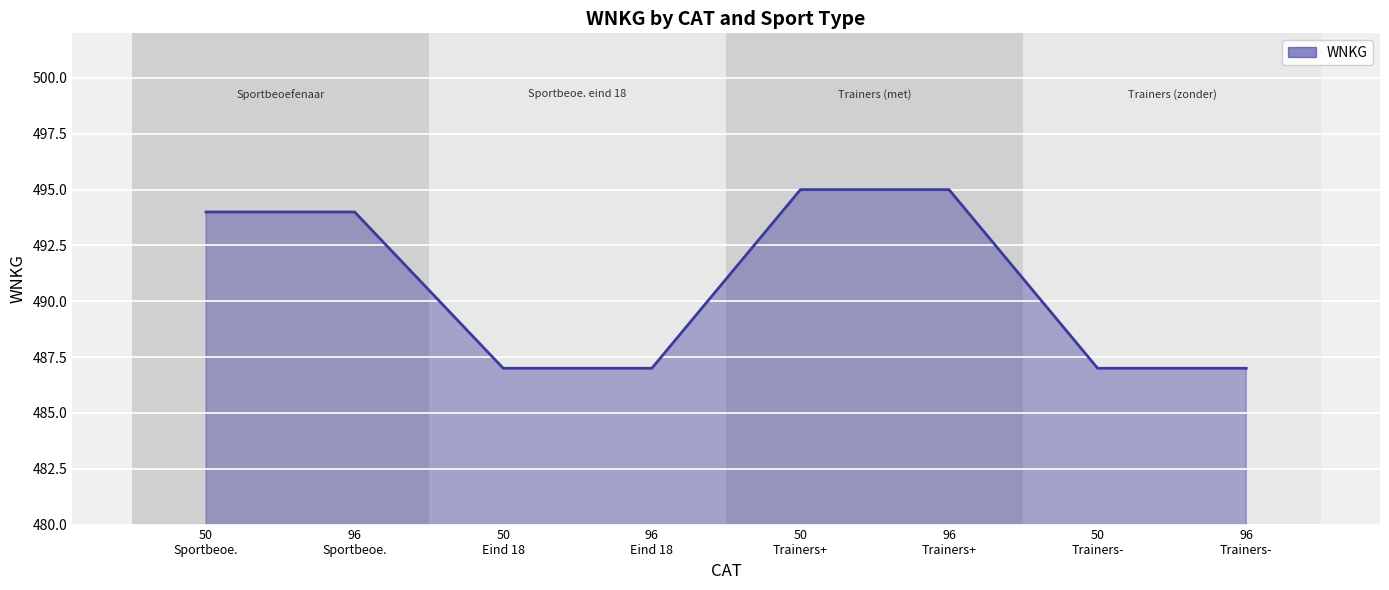

What is the minimum value shown in the chart?

487